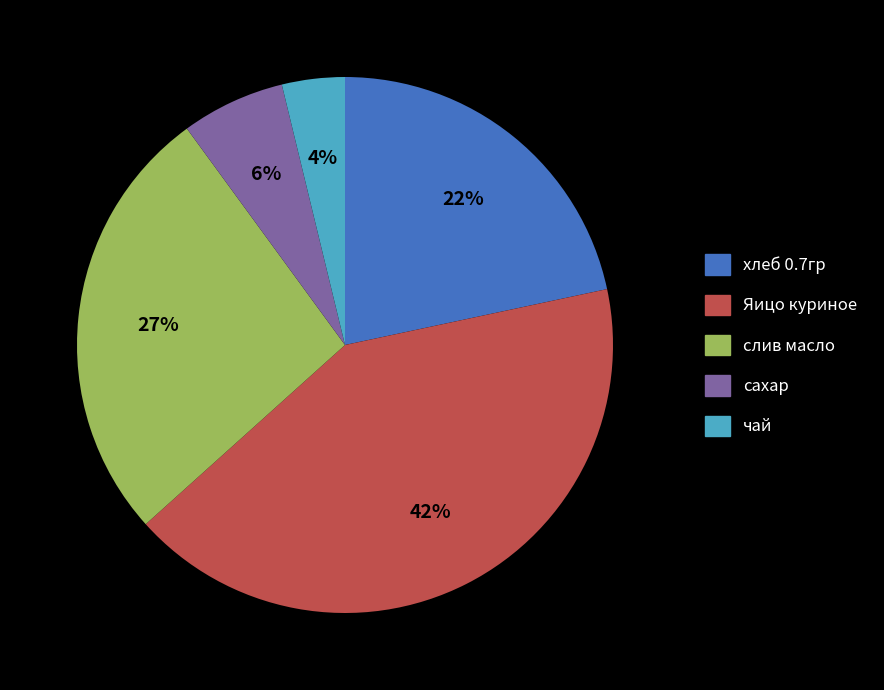

Approximately how many times larger is the value at слив масло compared to Яицо куриное?

0.6